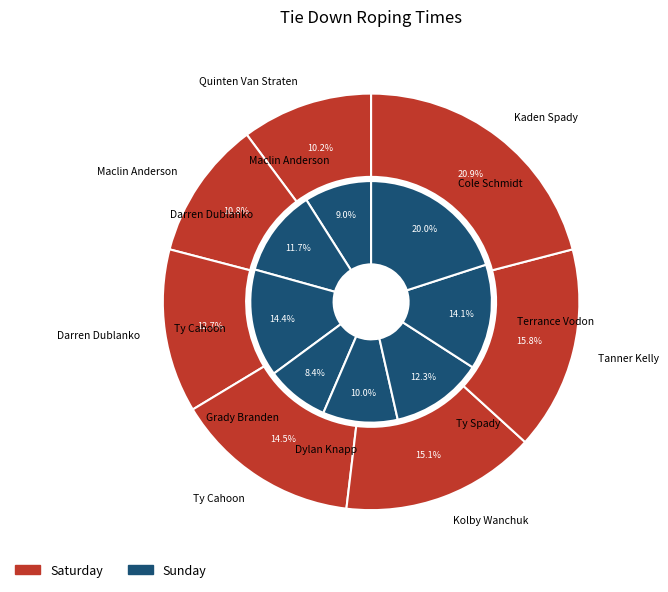

Is the sum of Dylan Knapp and Ty Spady greater than half?

No